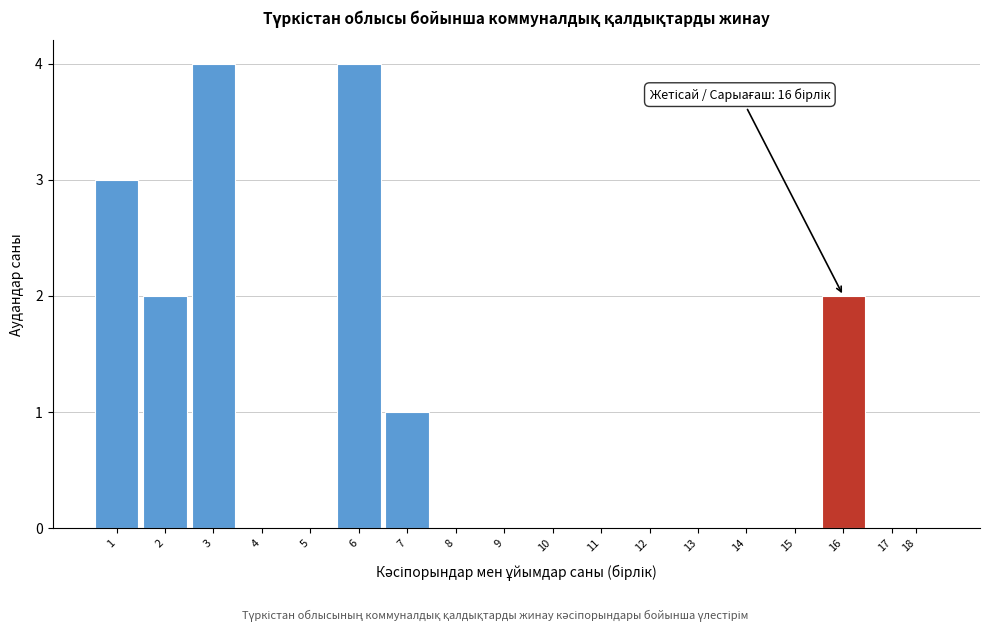

Reading right to left, list all the values displayed in this chart.

18=0	17=0	16=2	15=0	14=0	13=0	12=0	11=0	10=0	9=0	8=0	7=1	6=4	5=0	4=0	3=4	2=2	1=3